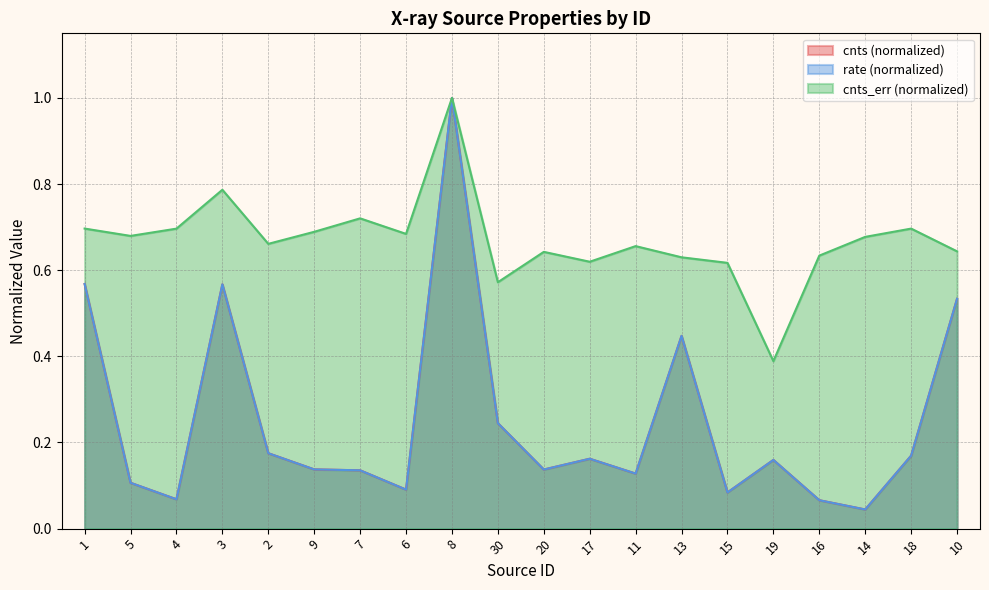

What is the maximum value shown in the chart?

1.0